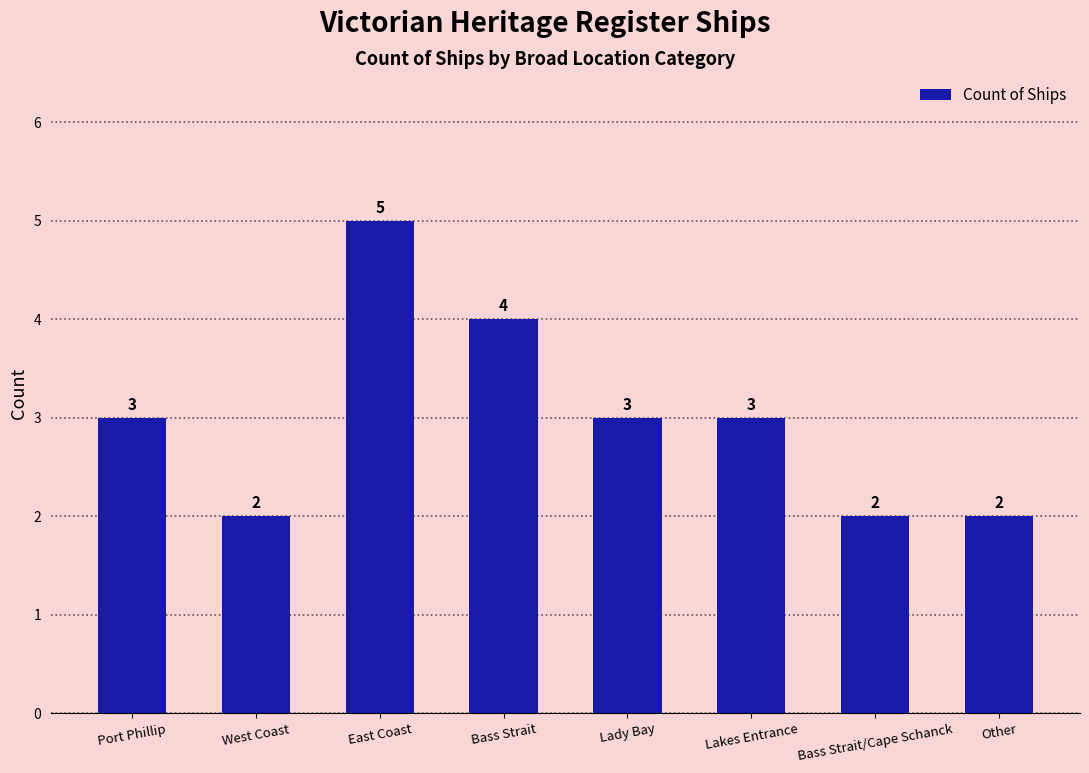

Reading left to right, list all the values displayed in this chart.

Port Phillip=3	West Coast=2	East Coast=5	Bass Strait=4	Lady Bay=3	Lakes Entrance=3	Bass Strait/Cape Schanck=2	Other=2